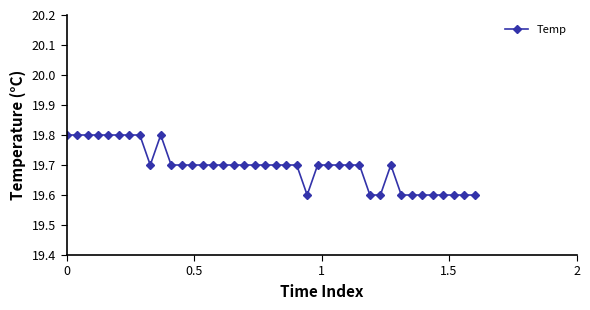

How many values are between 19 and 20?

40